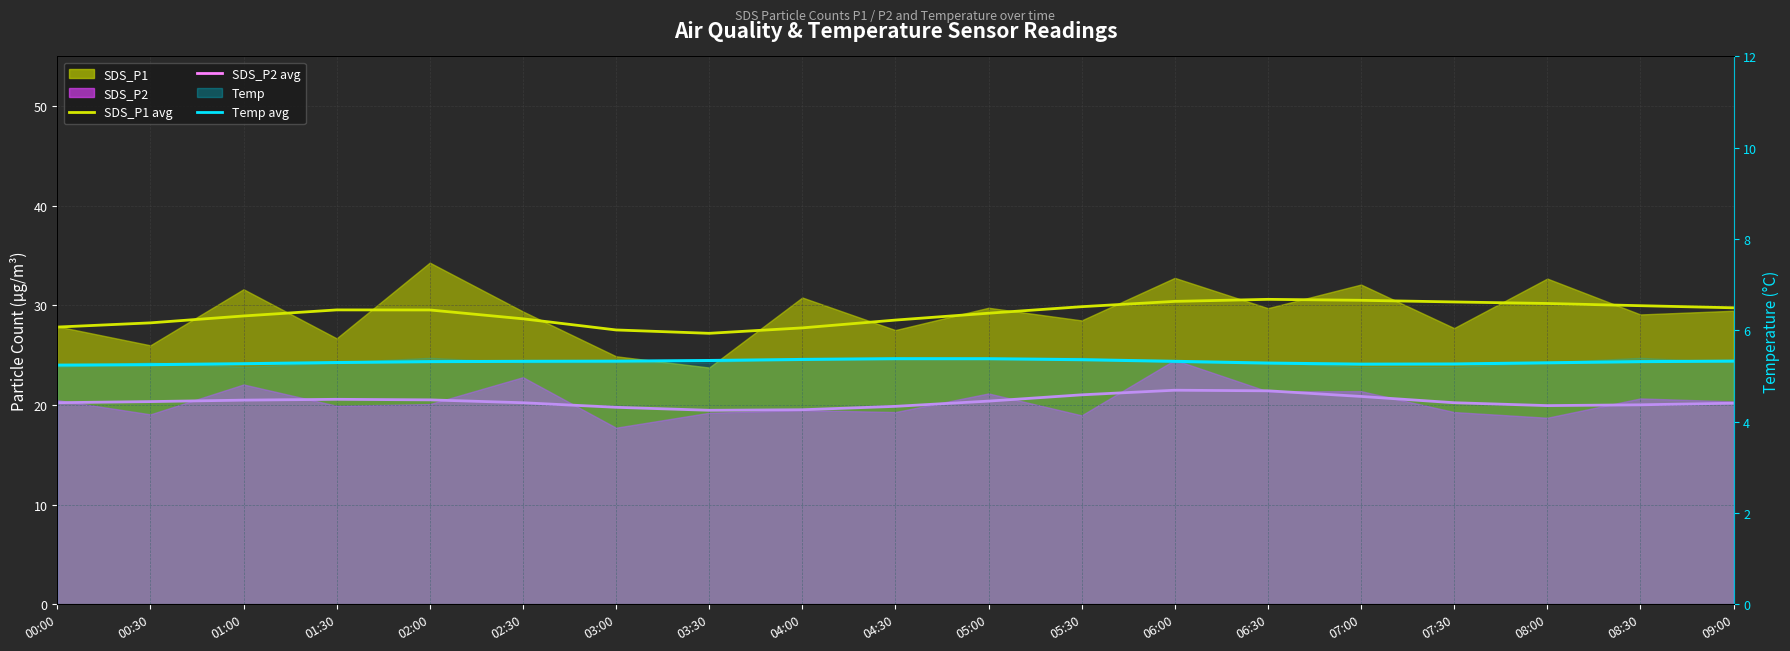

What is the difference between the second highest and minimum values in the SDS_P1 avg series?

3.3